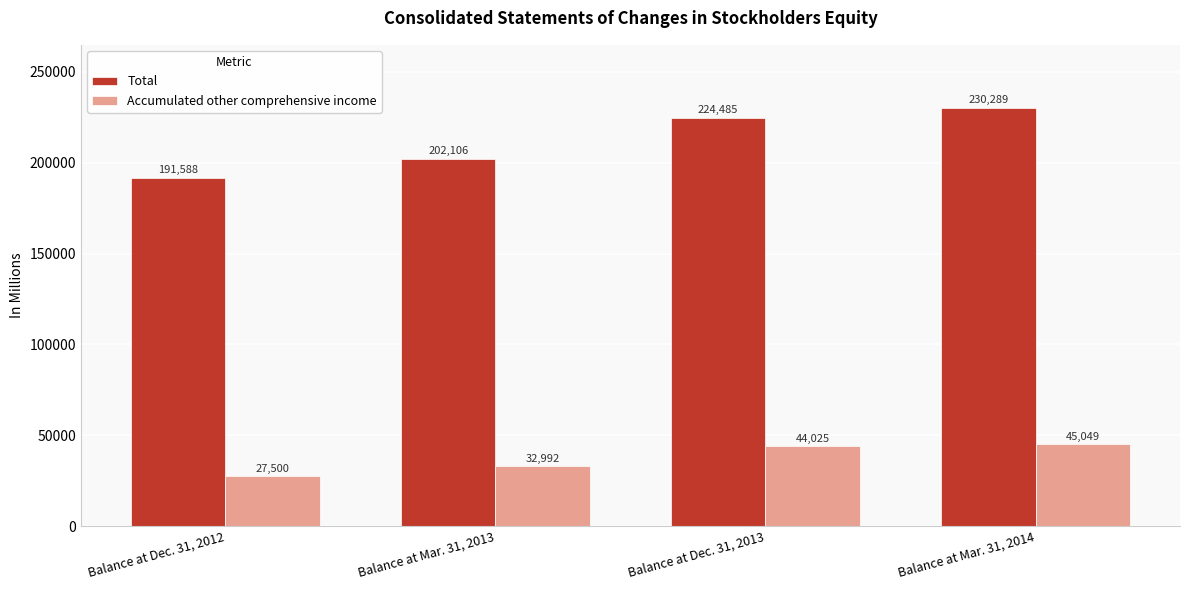

What is the difference between the second highest and second lowest values in the Accumulated other comprehensive income series?

11033